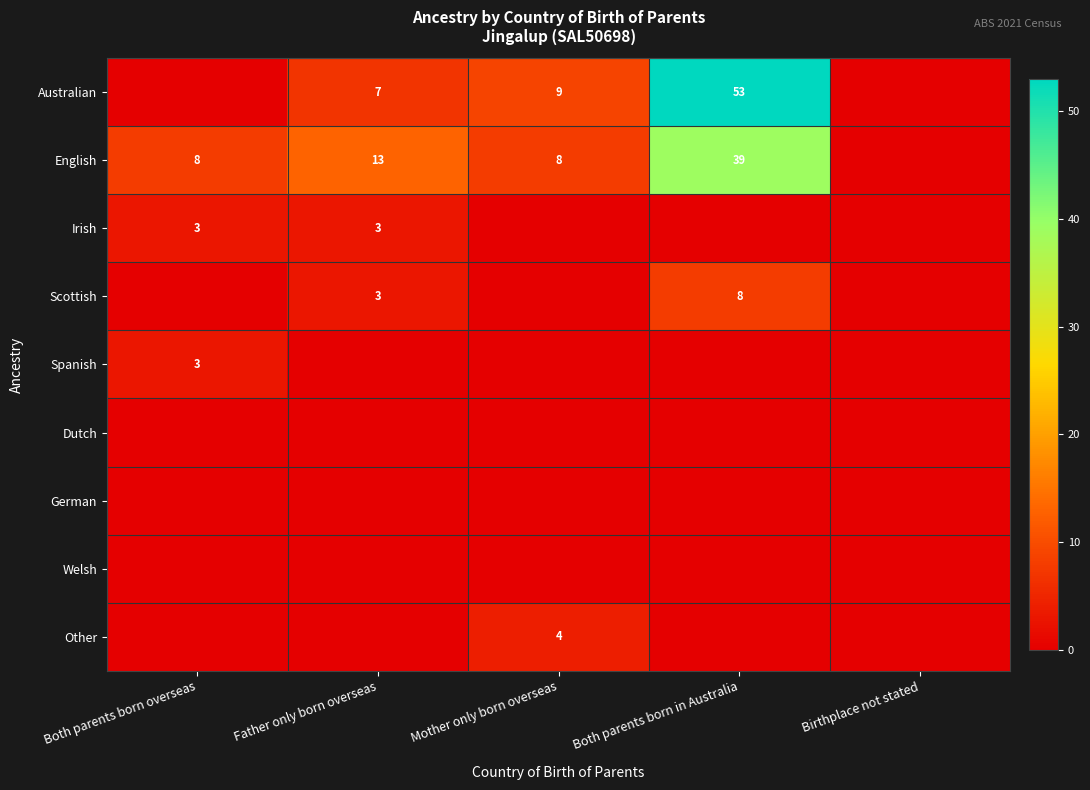

The Australian series shows 7 at Father only born overseas. True or false?

True